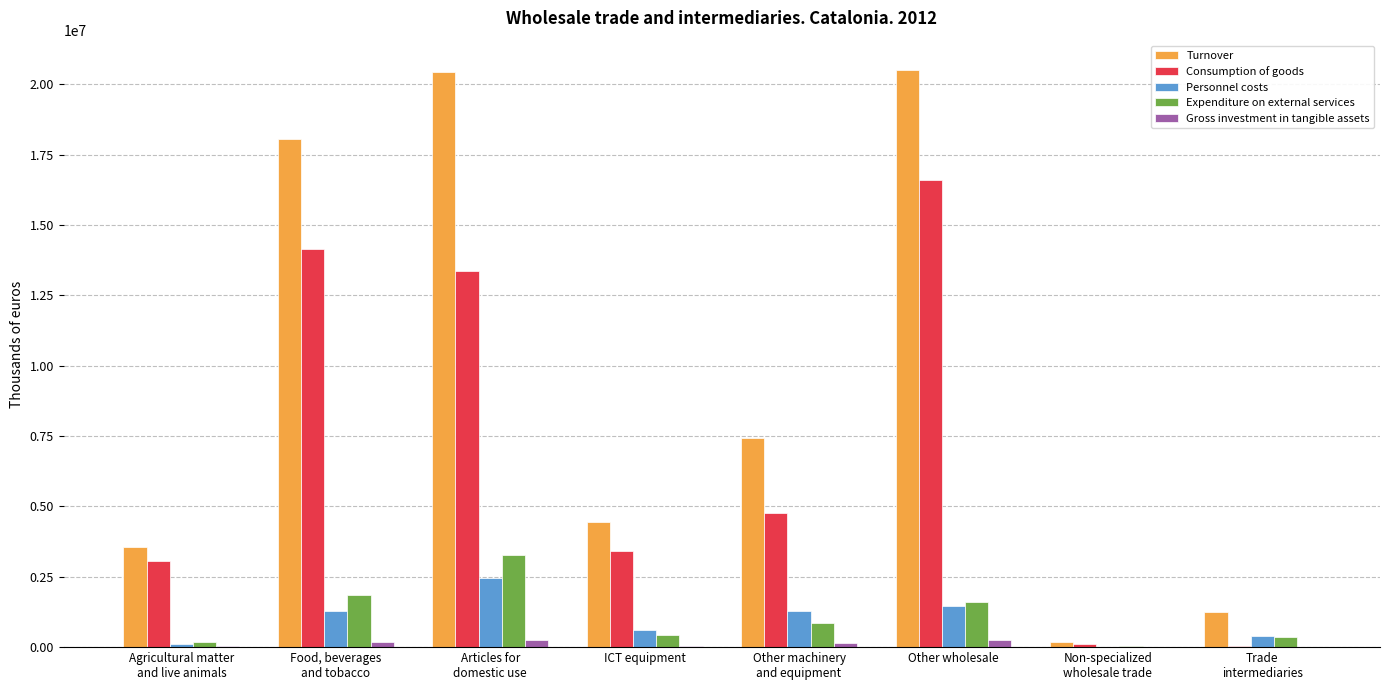

What is the spread (max minus min) of values at Other wholesale?

20290642